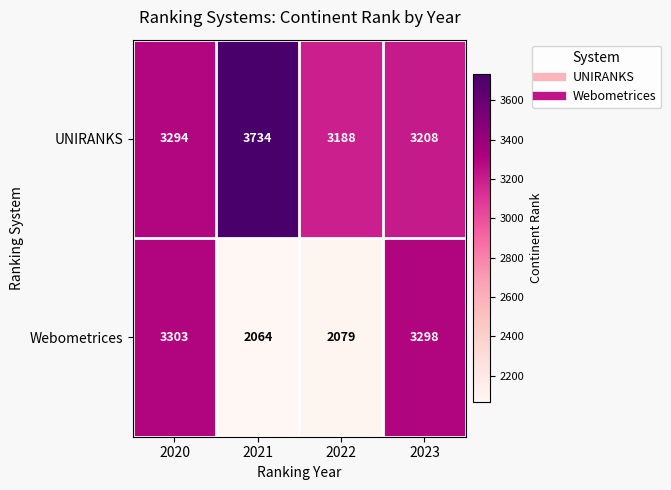

Reading left to right, extract all data points from this chart.

UNIRANKS: 2020=3294	2021=3734	2022=3188	2023=3208
Webometrices: 2020=3303	2021=2064	2022=2079	2023=3298